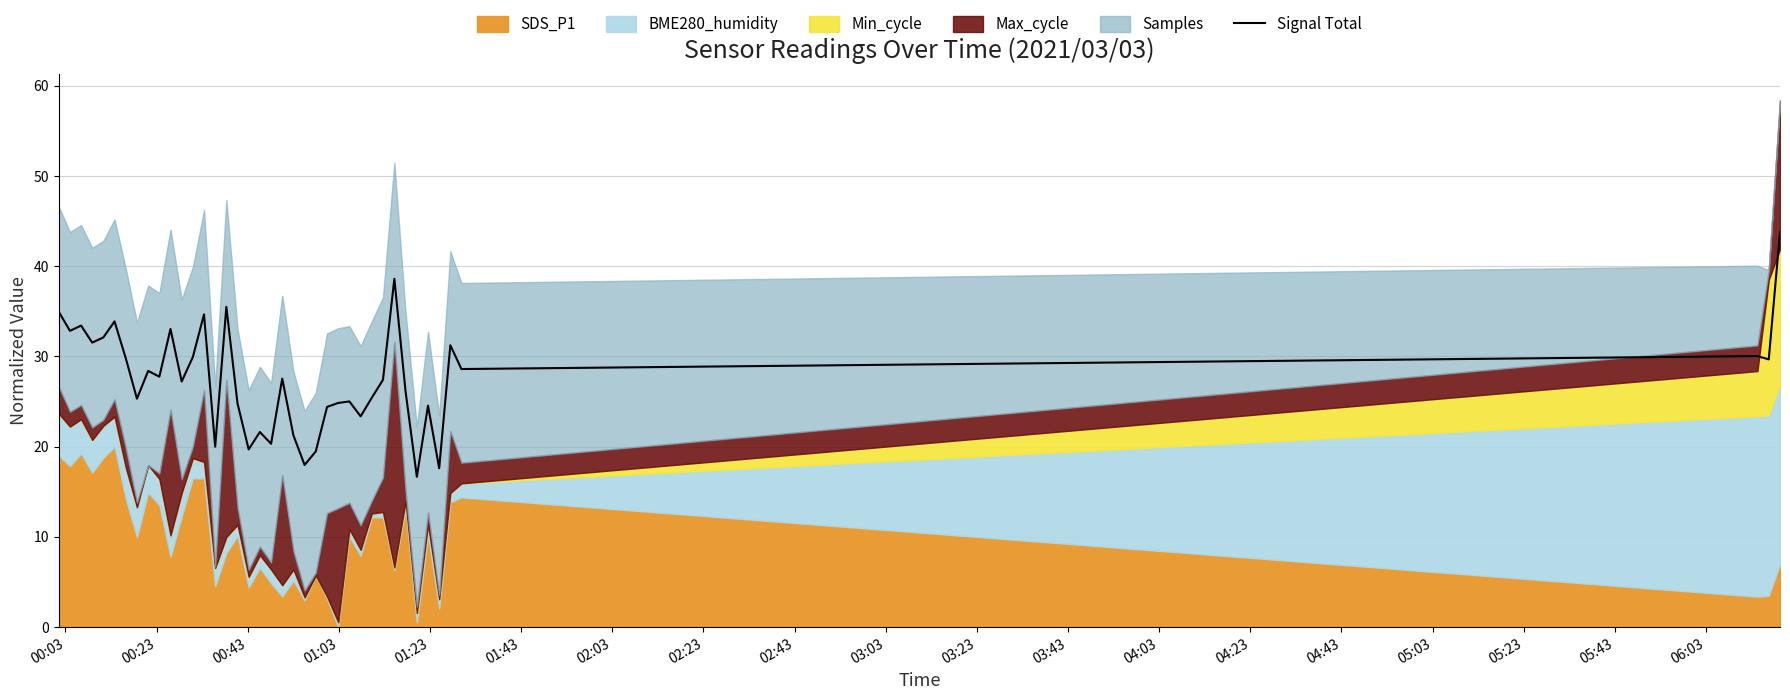

What is the difference between the maximum and second lowest values?

26.2